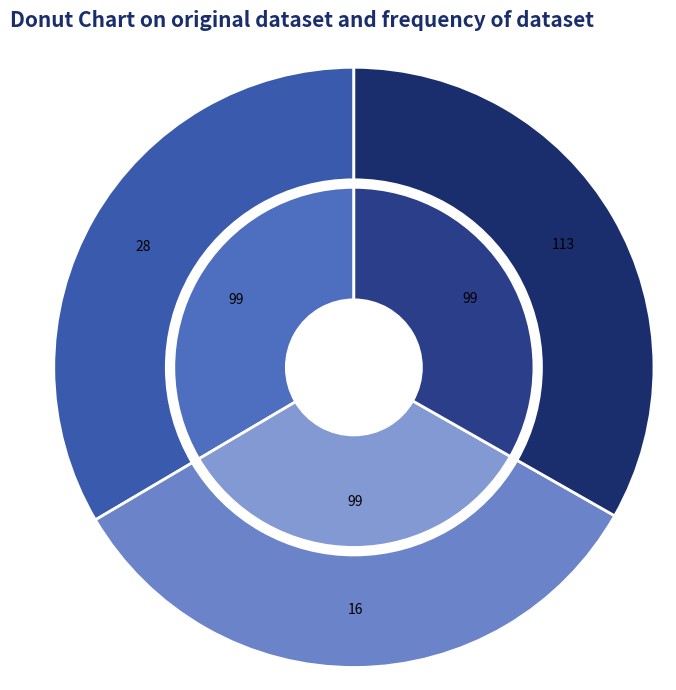

Which category has the smallest portion of the pie?

ARW-149